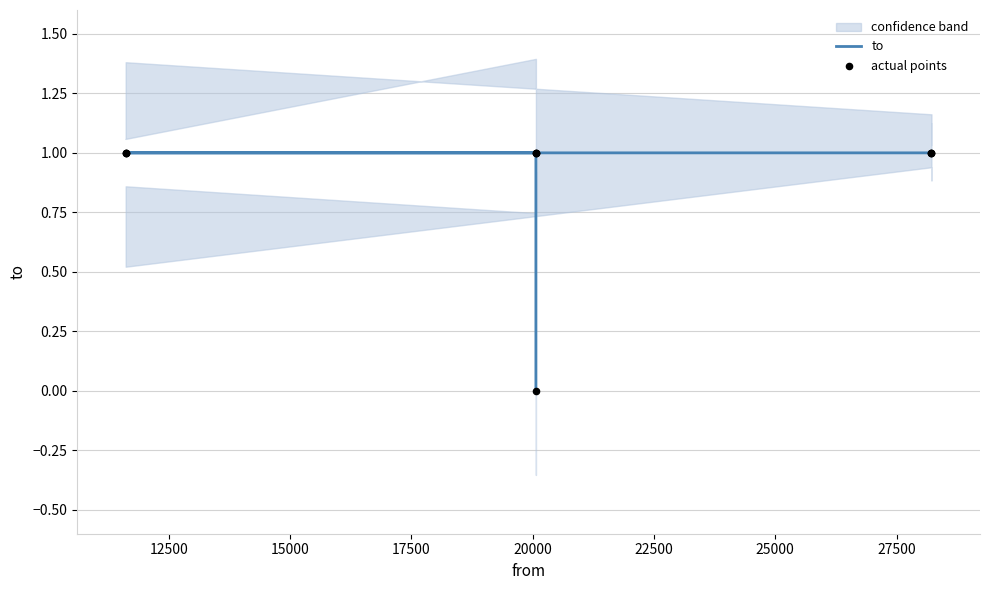

What are all the series names shown in the legend?

to, actual points